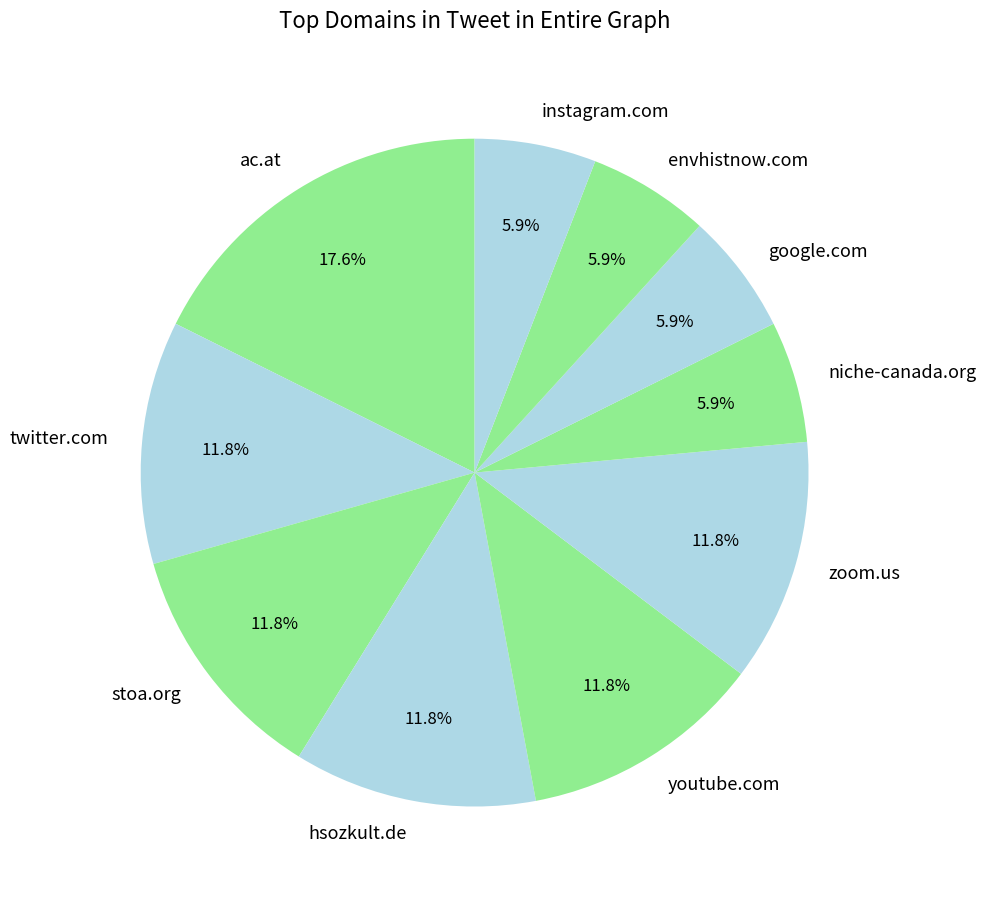

What is the largest slice in the pie chart?

ac.at